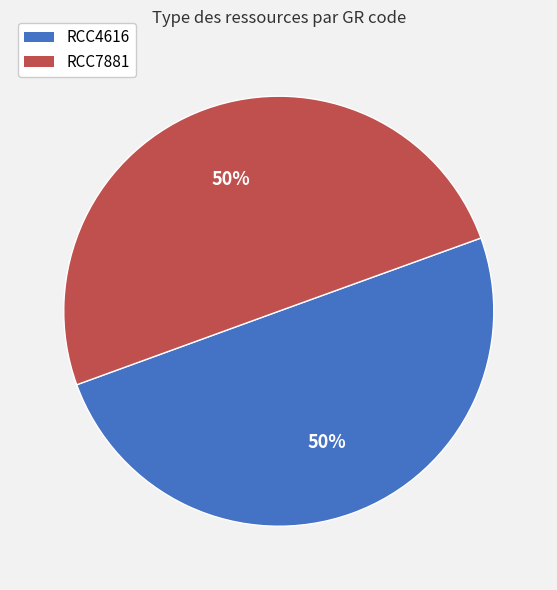

To the nearest percent, what percentage of the pie is RCC4616?

50%